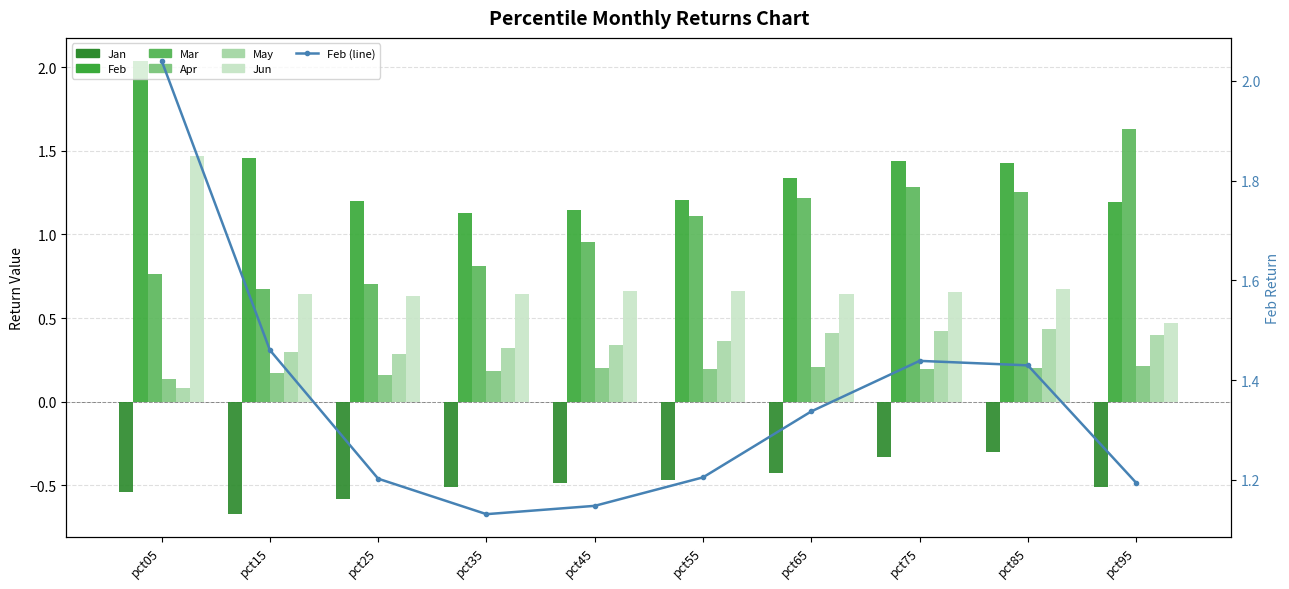

How many bars are there in each group?

6